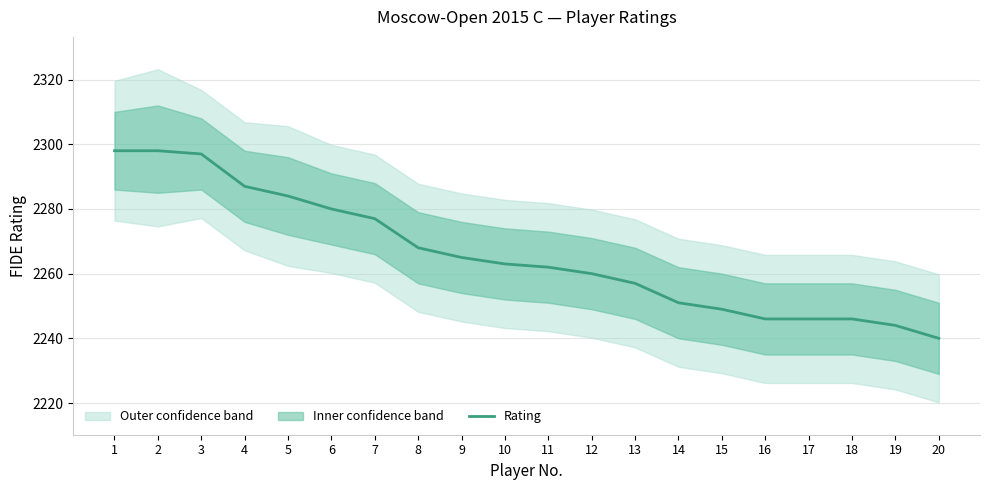

True or false: there are more than 2 points higher than both neighbors.

False